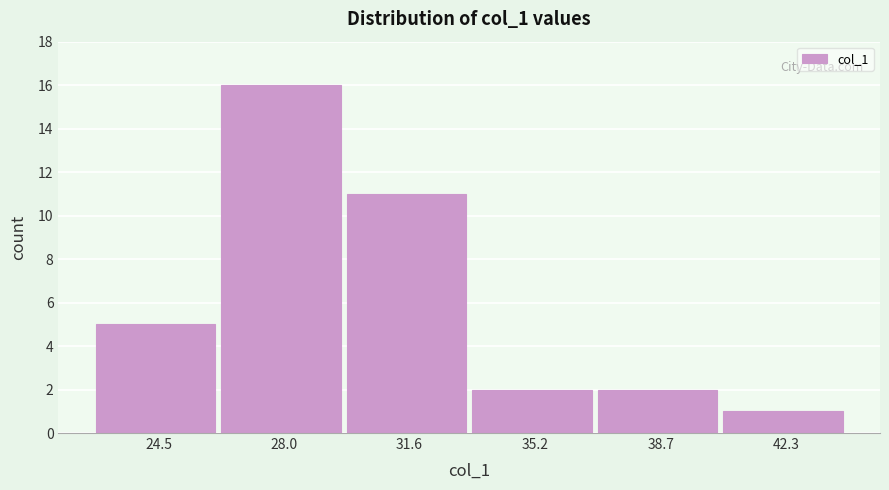

Reading left to right, list all the values displayed in this chart.

24.5=5	28.0=16	31.6=11	35.2=2	38.7=2	42.3=1